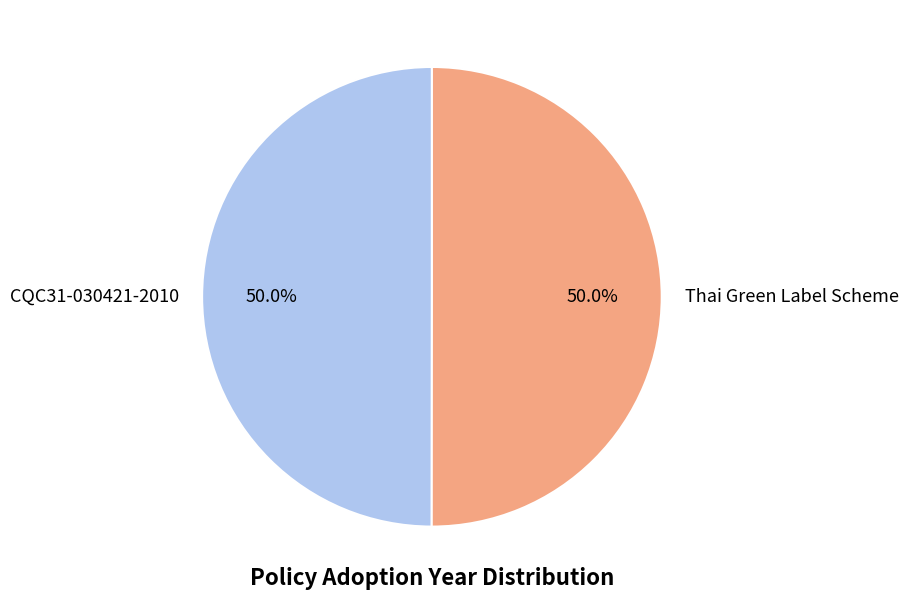

Approximately how many times larger is the value at CQC31-030421-2010 compared to Thai Green Label Scheme?

1.0